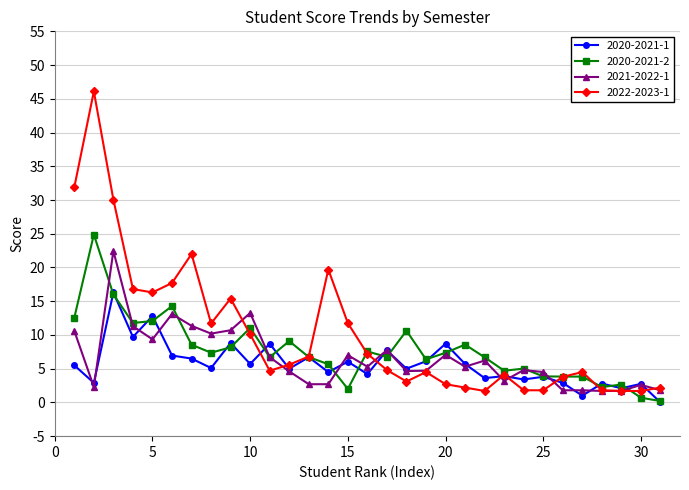

What is the sum of all 2021-2022-1 values?

203.2